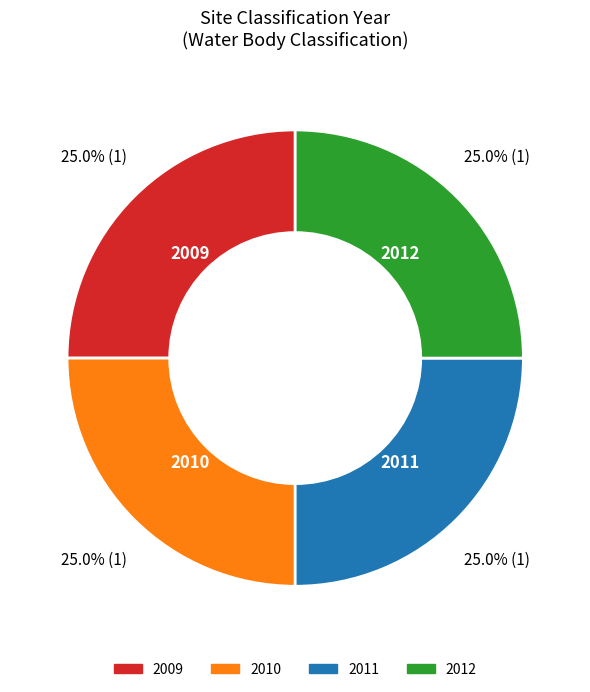

Count the number of slices in the pie.

4